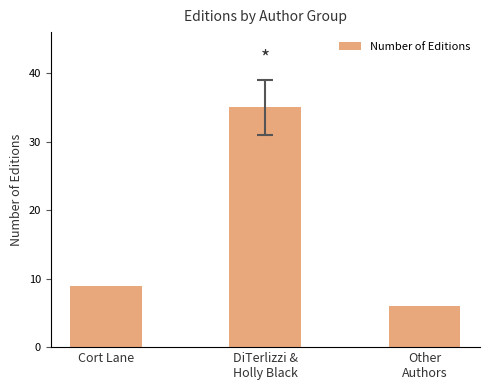

What is the greatest value displayed?

35